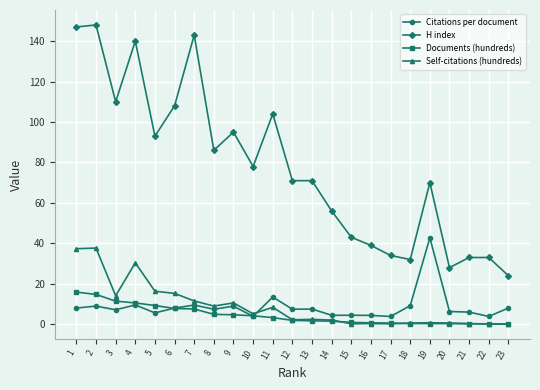

At how many categories does at least one series exceed 82?

10